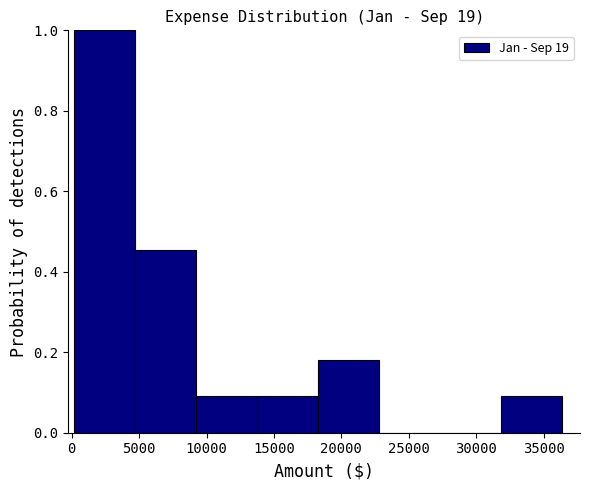

Reading left to right, transcribe this chart: for each bar, give the range it covers on the x-axis and its height. Neither the bar edges nor the heights are printed on the chart, so give them approximately, as read against the axes.

0 to 4500: 1.00
4500 to 9000: 0.46
9000 to 14000: 0.10
14000 to 18500: 0.10
18500 to 23000: 0.18
23000 to 27500: 0
27500 to 32000: 0
32000 to 36500: 0.10